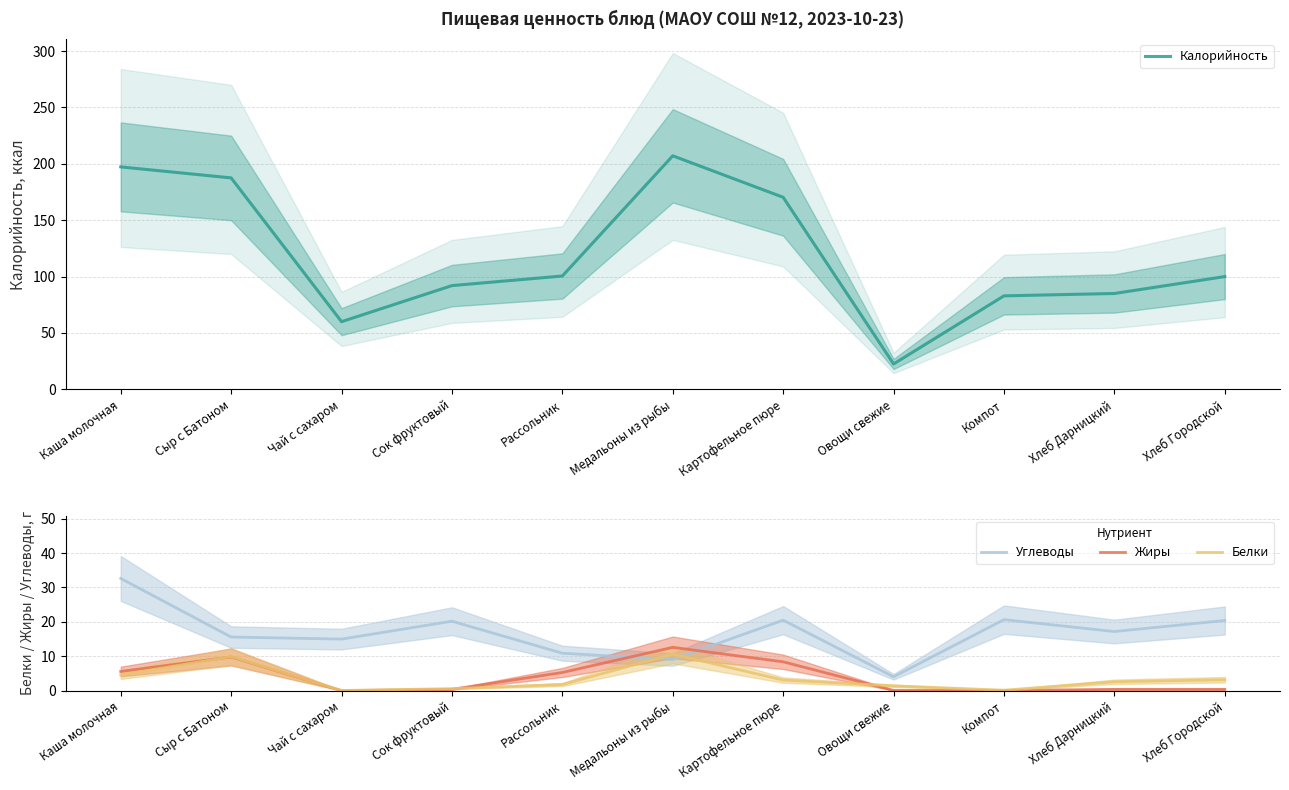

Is it true that Белки equals 0.1 at Чай с сахаром?

True